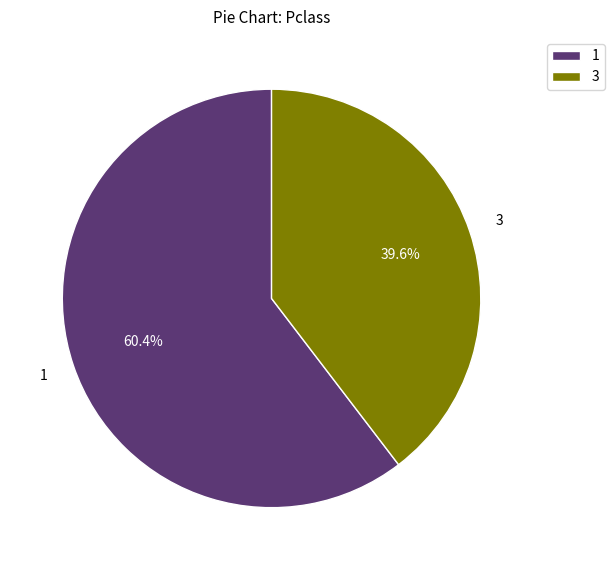

What is the ratio of the value at 3 to the value at 1?

0.7